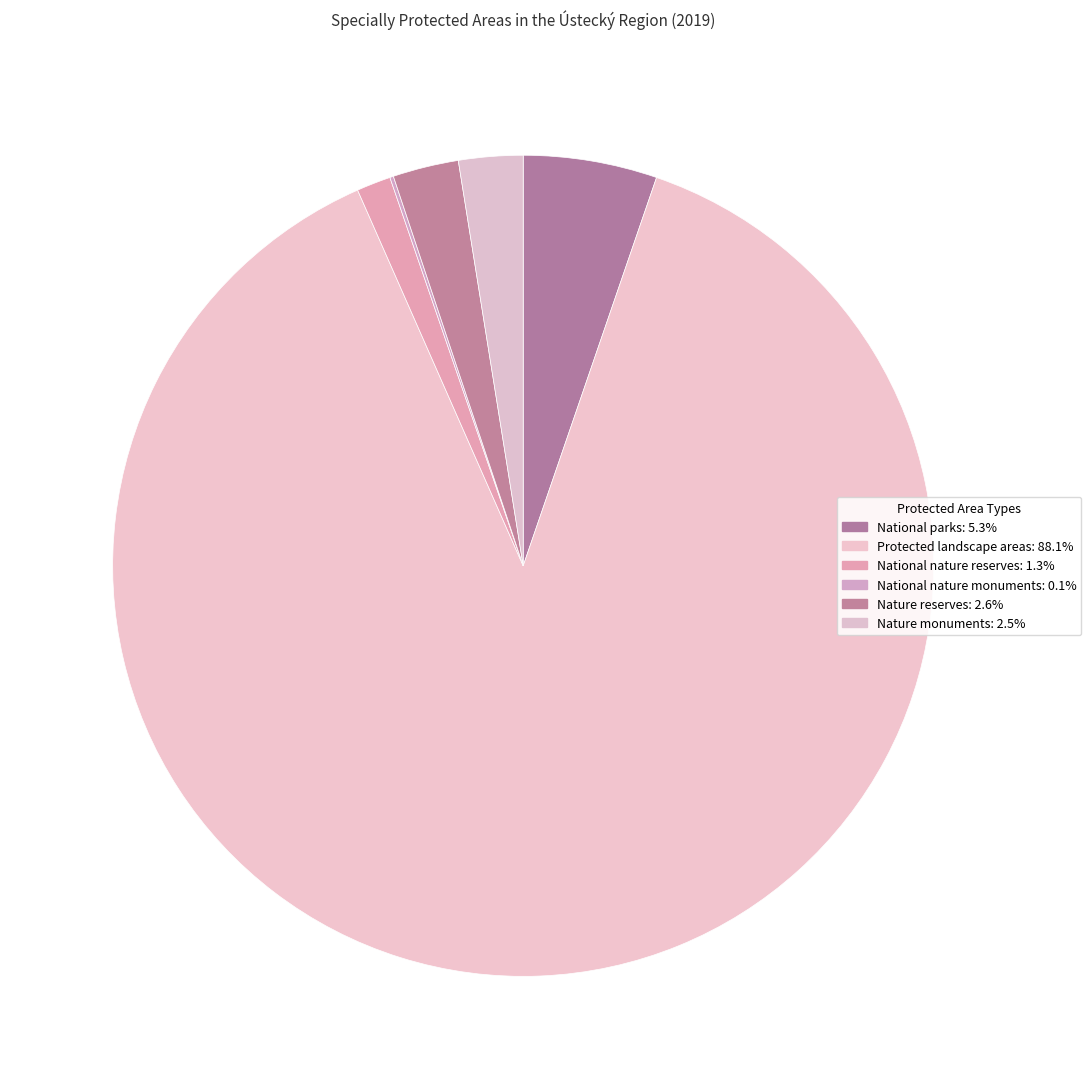

What is the majority slice?

Protected landscape areas